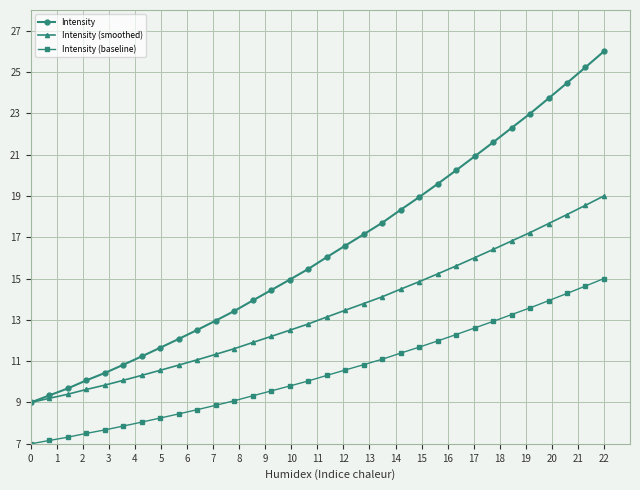

True or false: Intensity and Intensity (baseline) intersect in this chart.

False